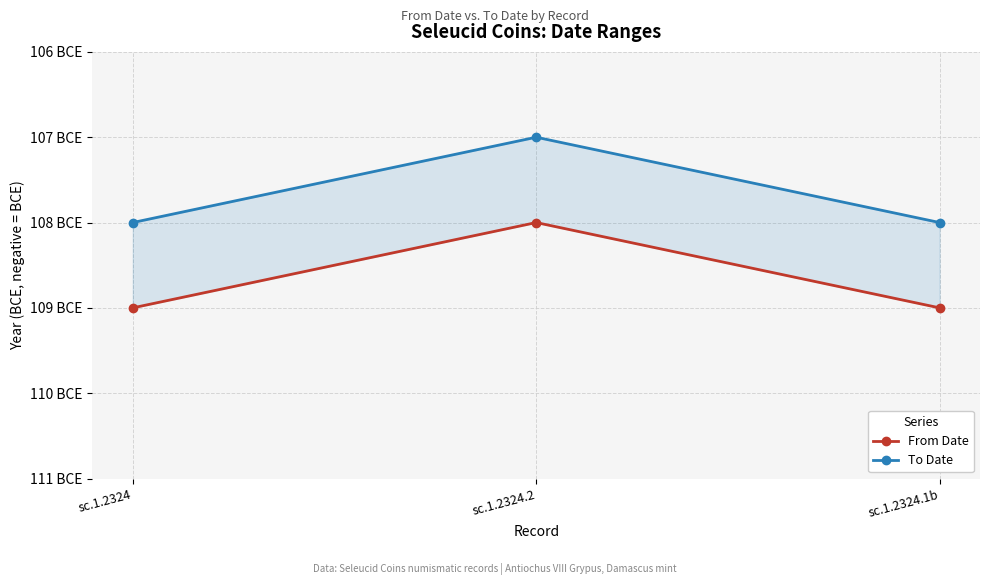

What is the total value across all series at sc.1.2324.2?

-215